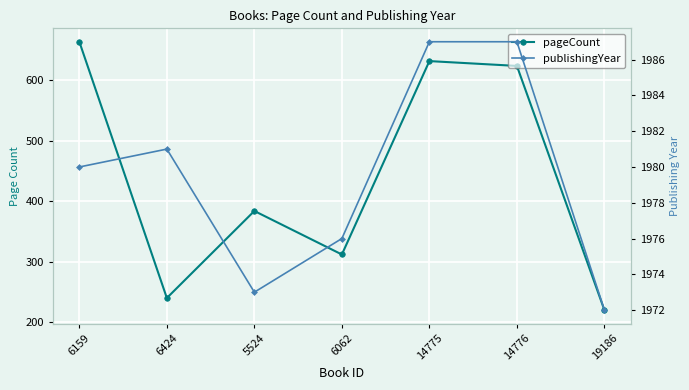

What is the difference between the highest and lowest values at 5524?

1589